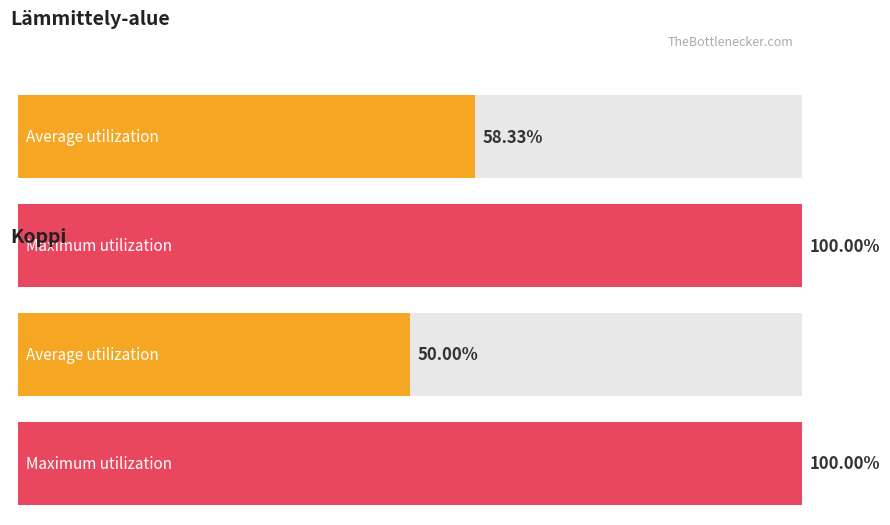

What are all the series names shown in the legend?

Lämmittely-alue, Koppi